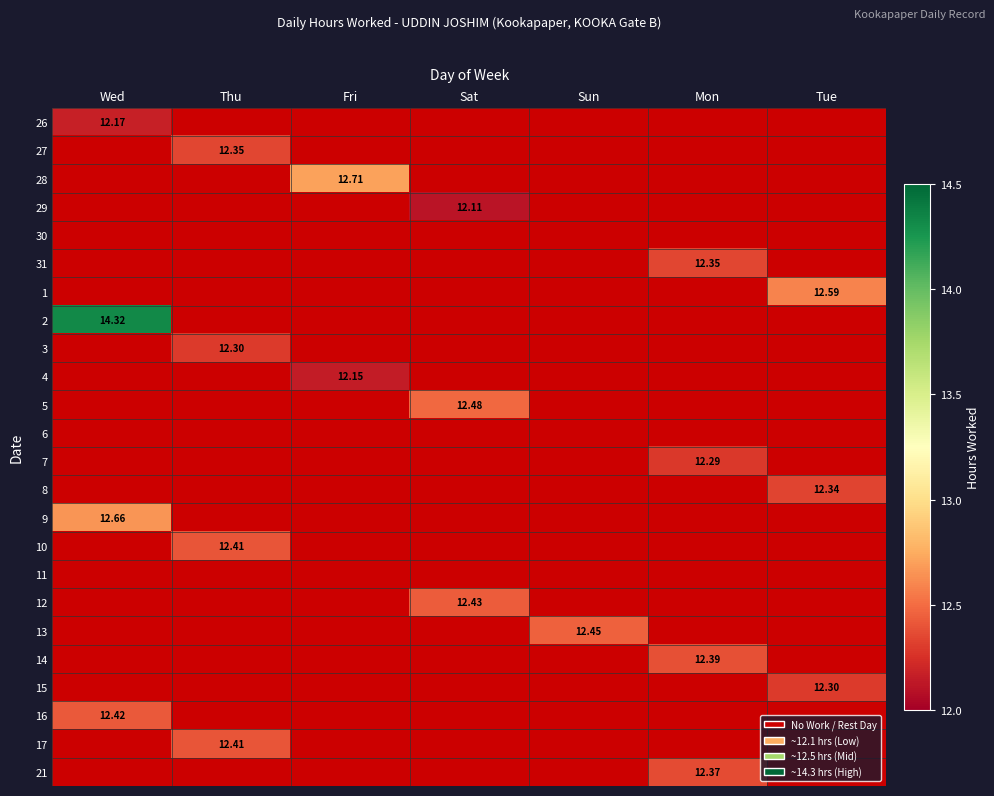

Is the value of 3 at Thu greater than the value of 16 at Wed?

No